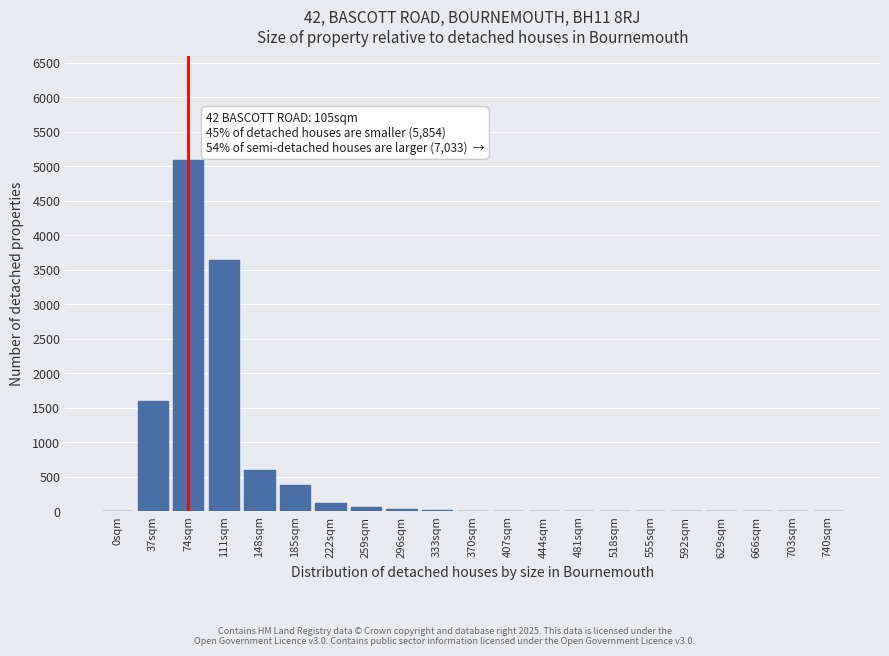

Which label corresponds to the largest value in the chart?

74sqm